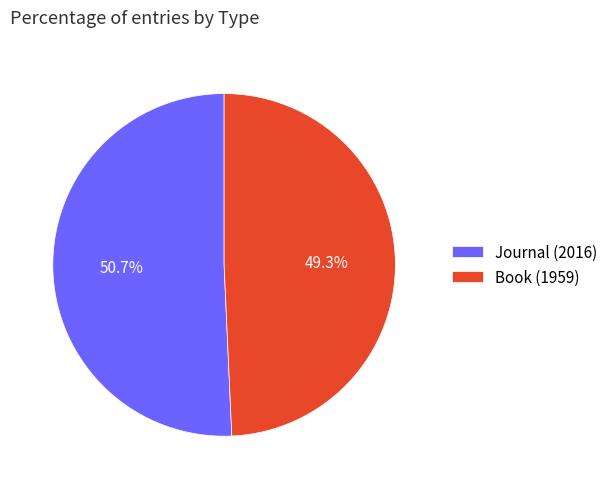

Which slice is the smallest?

Book (1959)